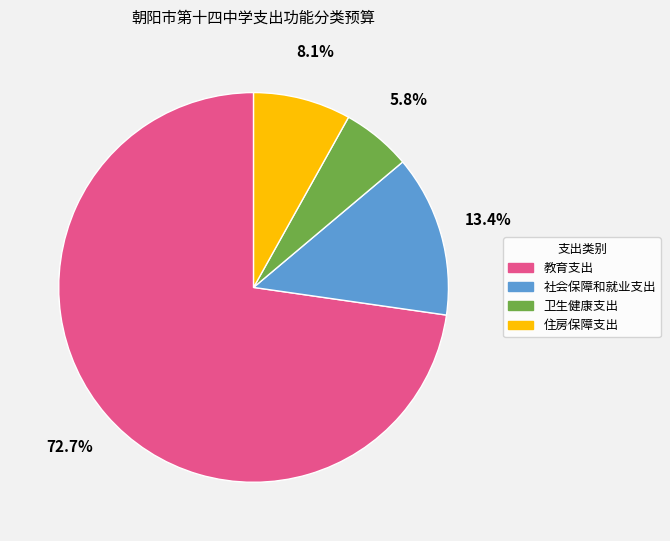

Do 教育支出 and 卫生健康支出 together represent more than half of the pie?

Yes